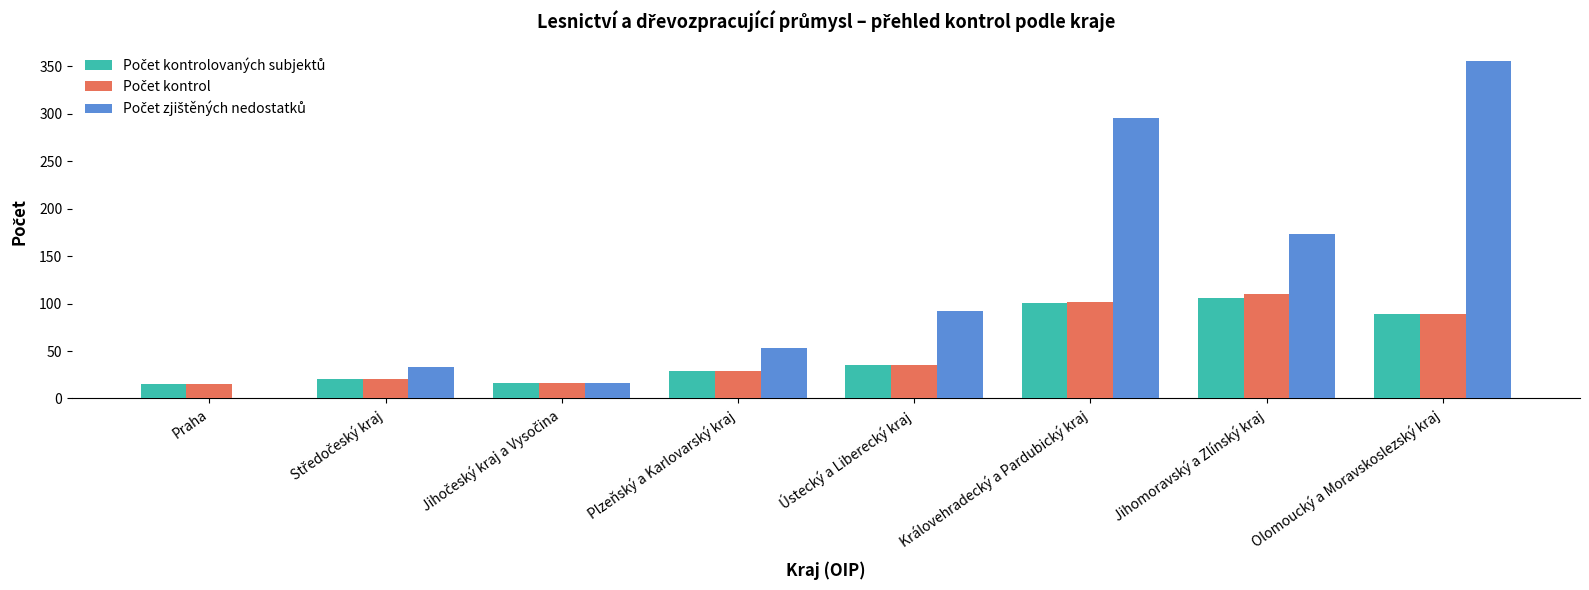

What is the total value across all series at Královehradecký a Pardubický kraj?

498